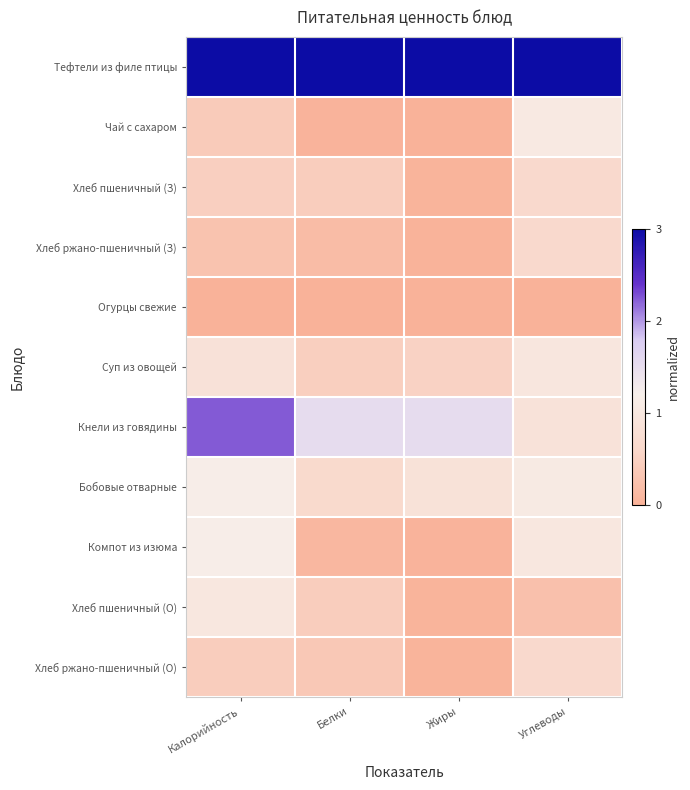

Reading left to right, what are all the values shown in this chart?

Тефтели из филе птицы: Калорийность=3.0	Белки=3.0	Жиры=3.0	Углеводы=3.0
Чай с сахаром: Калорийность=0.4	Белки=0.0	Жиры=0.0	Углеводы=1.1
Хлеб пшеничный (З): Калорийность=0.5	Белки=0.4	Жиры=0.0	Углеводы=0.6
Хлеб ржано-пшеничный (З): Калорийность=0.3	Белки=0.2	Жиры=0.0	Углеводы=0.6
Огурцы свежие: Калорийность=0.0	Белки=0.0	Жиры=0.0	Углеводы=0.0
Суп из овощей: Калорийность=0.8	Белки=0.5	Жиры=0.5	Углеводы=1.0
Кнели из говядины: Калорийность=2.2	Белки=1.5	Жиры=1.5	Углеводы=0.9
Бобовые отварные: Калорийность=1.2	Белки=0.6	Жиры=0.8	Углеводы=1.1
Компот из изюма: Калорийность=1.2	Белки=0.1	Жиры=0.0	Углеводы=1.0
Хлеб пшеничный (О): Калорийность=1.0	Белки=0.4	Жиры=0.0	Углеводы=0.2
Хлеб ржано-пшеничный (О): Калорийность=0.4	Белки=0.3	Жиры=0.0	Углеводы=0.6